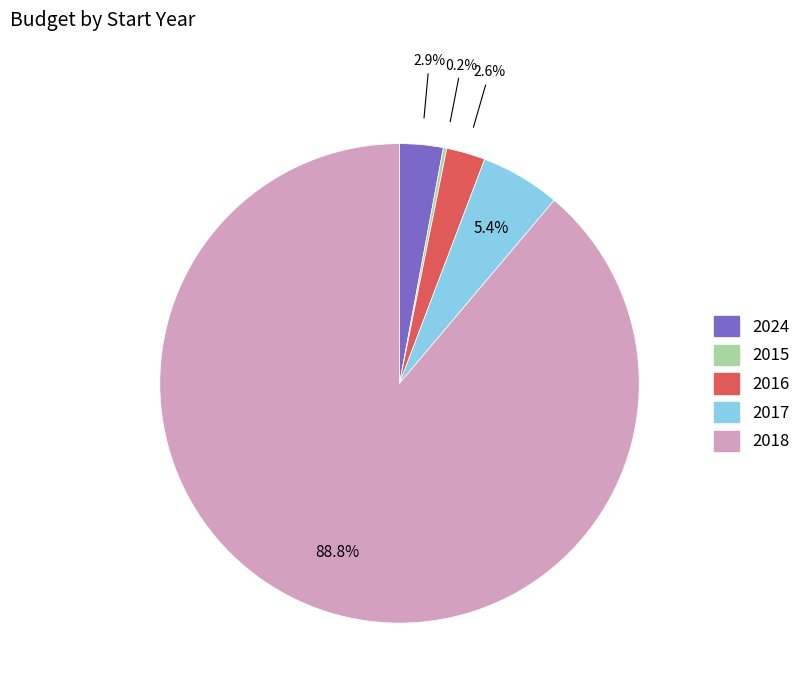

Is there any slice that represents more than half of the pie?

Yes